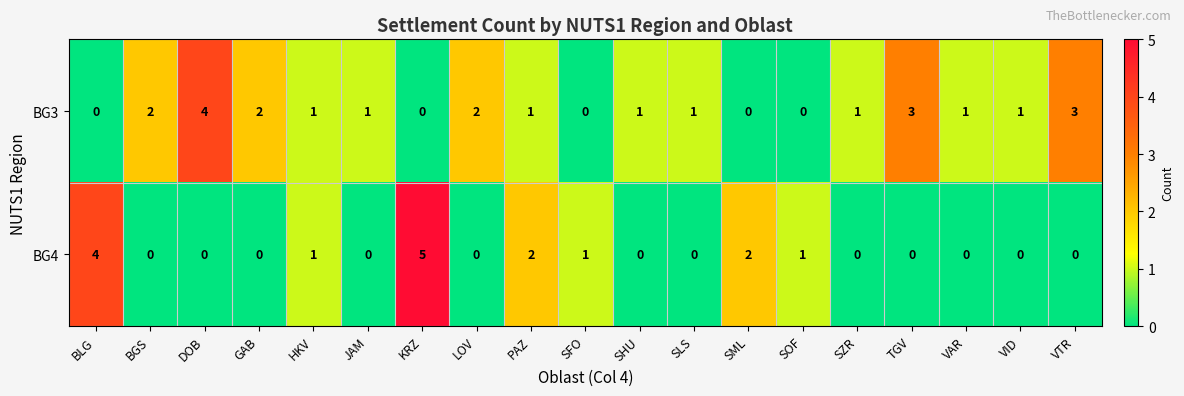

What is the difference between the maximum and minimum values in the BG3 series?

4